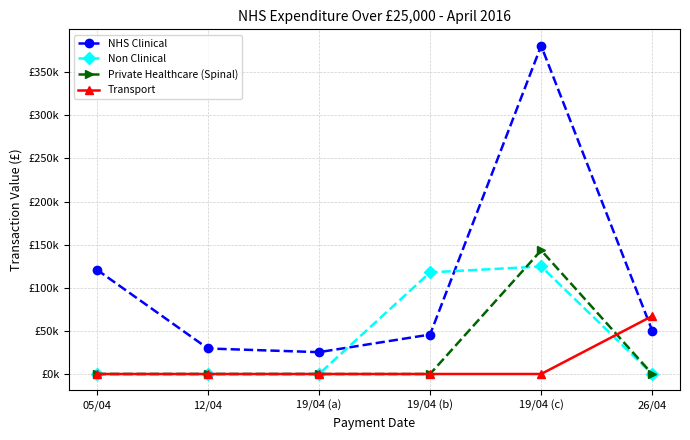

True or false: Private Healthcare (Spinal) has more than 1 points higher than both neighbors.

False